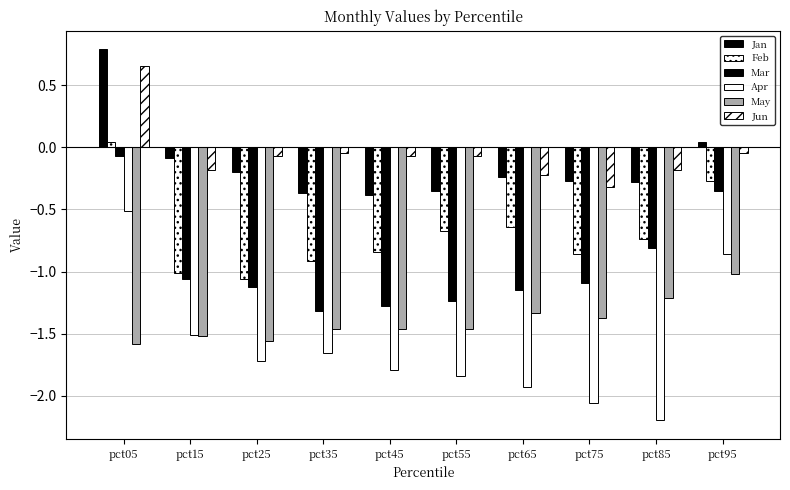

How many values in Jun are above zero?

1